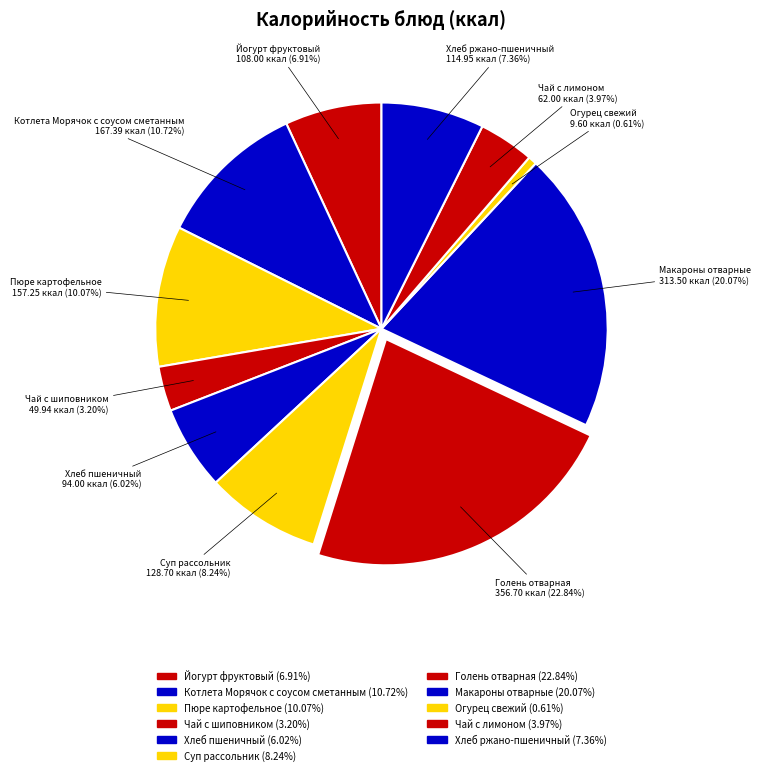

To the nearest percent, what is the combined percentage of Суп рассольник and Голень отварная?

31%